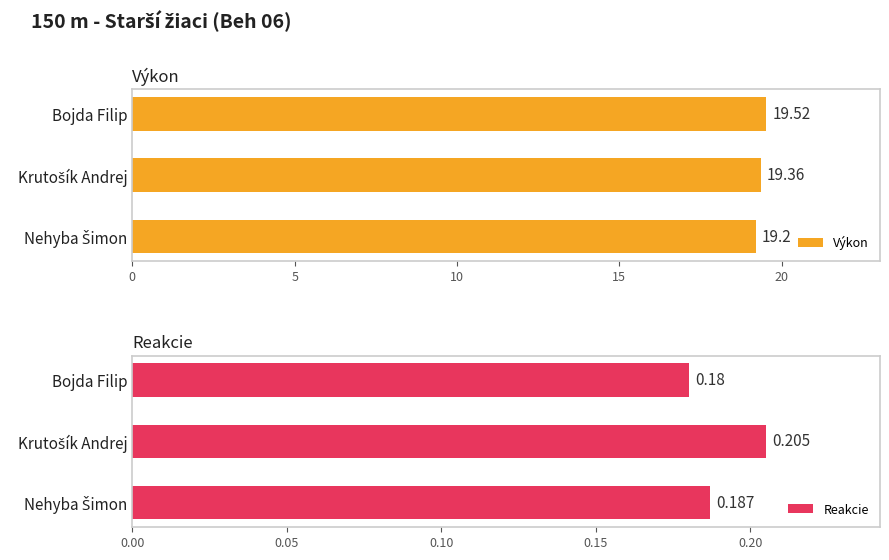

What is the difference between the maximum and minimum values in the Výkon series?

0.3